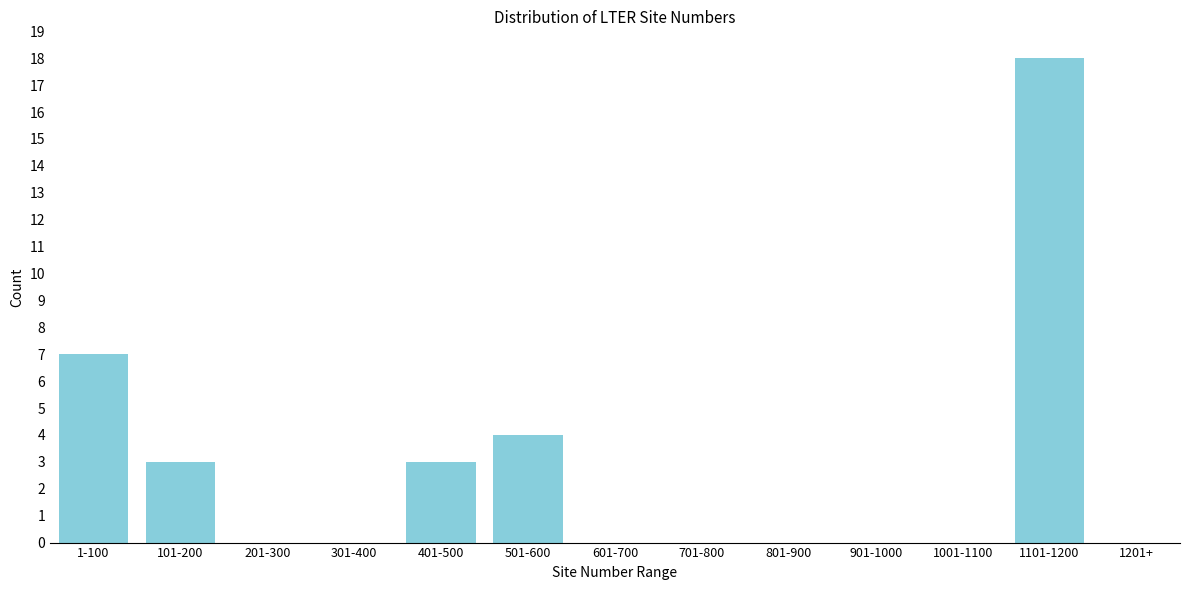

Reading left to right, extract all data points from this chart.

1-100=7	101-200=3	201-300=0	301-400=0	401-500=3	501-600=4	601-700=0	701-800=0	801-900=0	901-1000=0	1001-1100=0	1101-1200=18	1201+=0